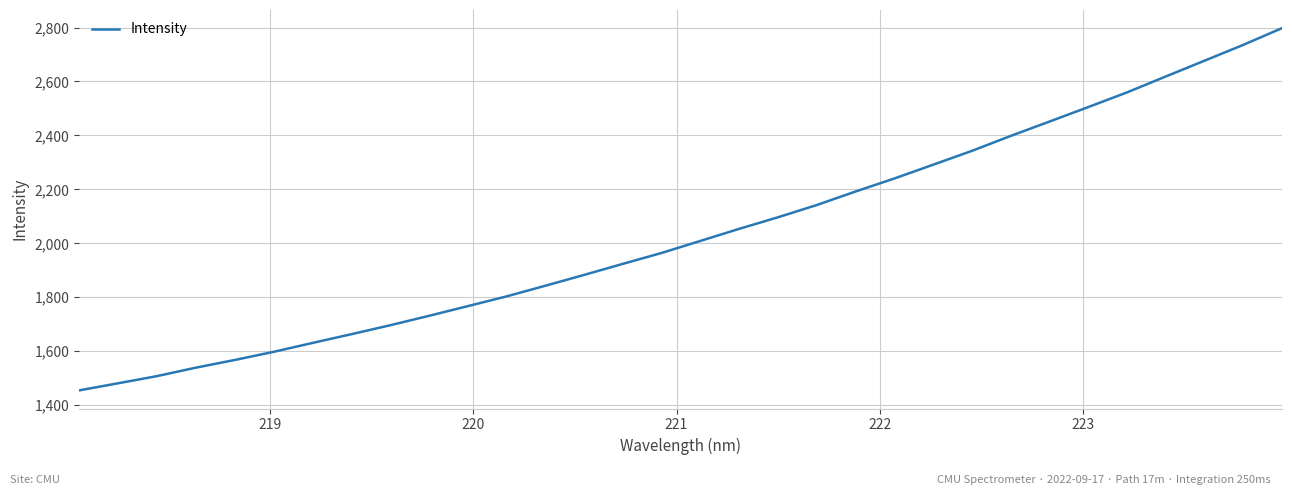

What is the difference between the maximum and minimum values?

1343.0